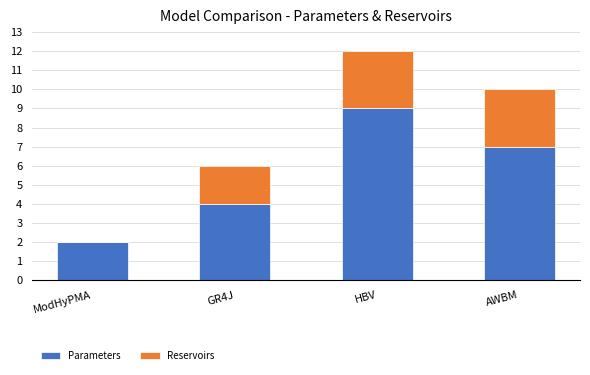

Where is Parameters nearest to the value 5?

GR4J